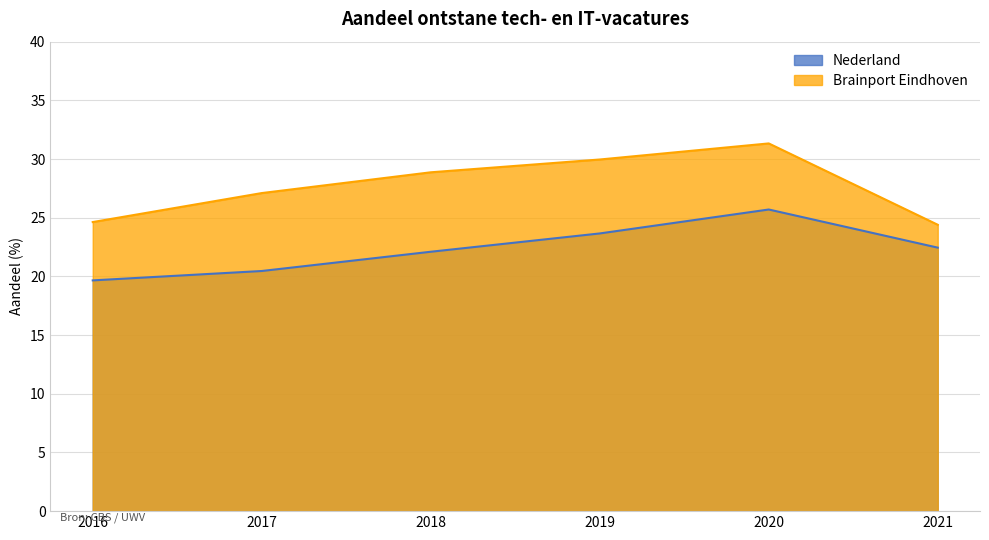

Does the chart have visible grid lines?

Yes